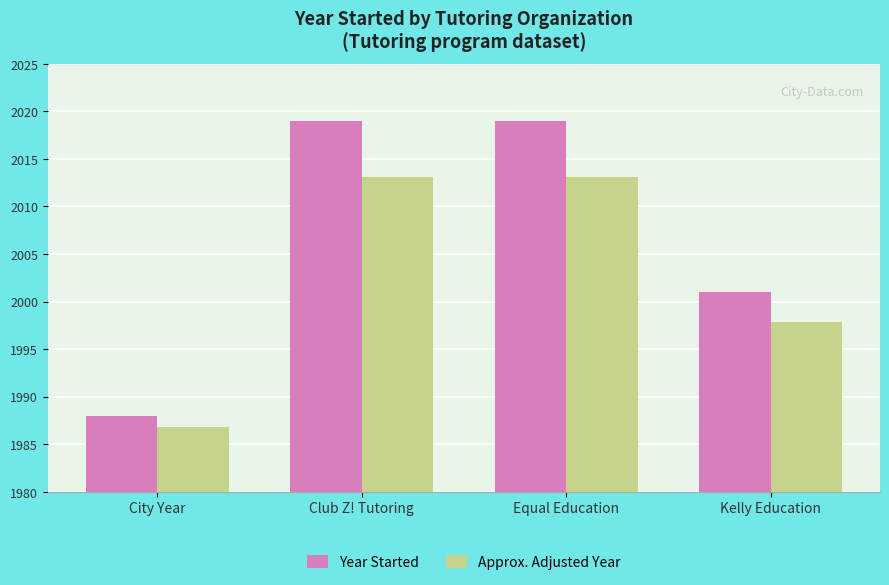

How many bars are there in each group?

2